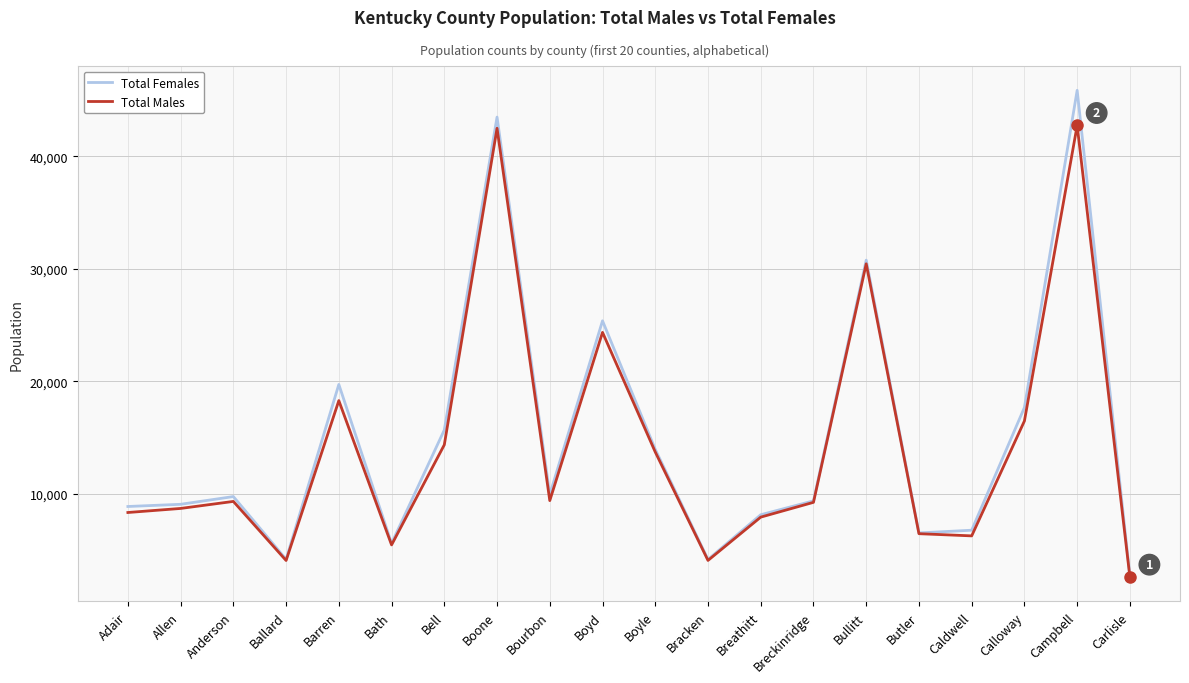

Rank the series by their maximum value, from lowest to highest.

Total Males, Total Females